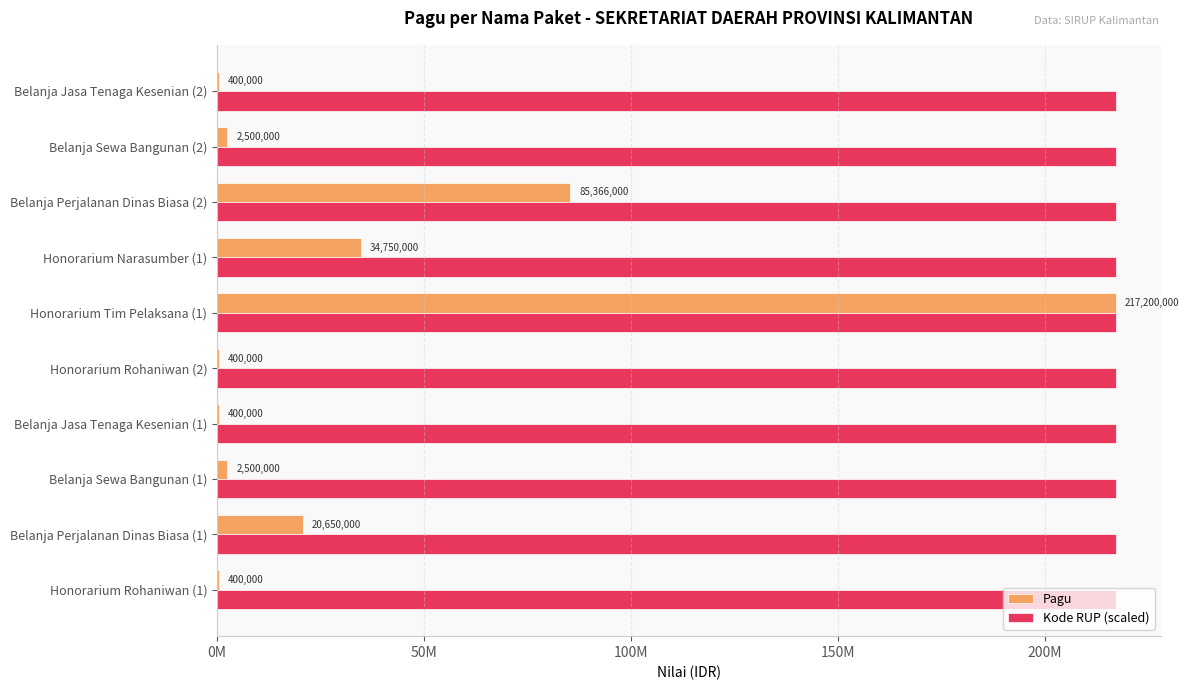

Which series has the largest total across all categories?

Kode RUP (scaled)